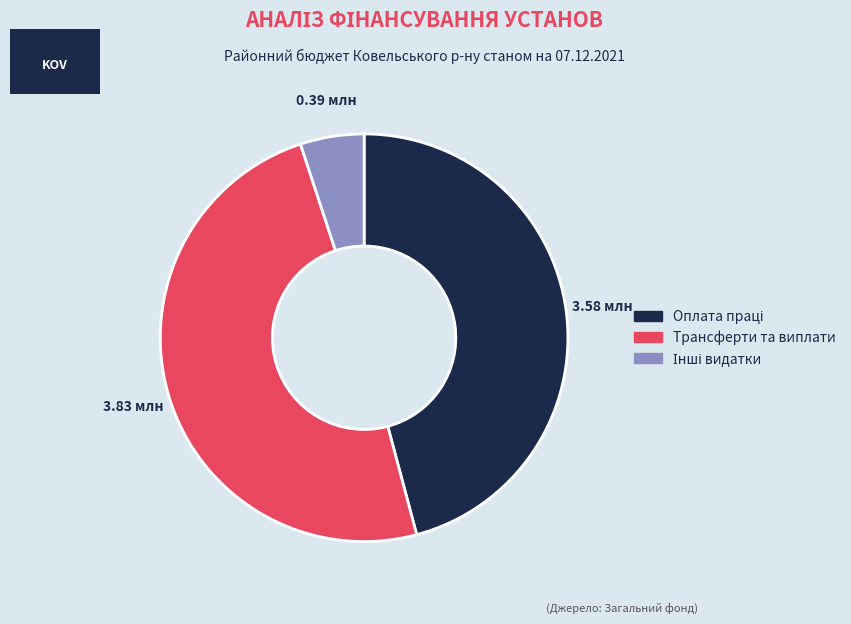

Is there any slice that represents more than half of the pie?

No